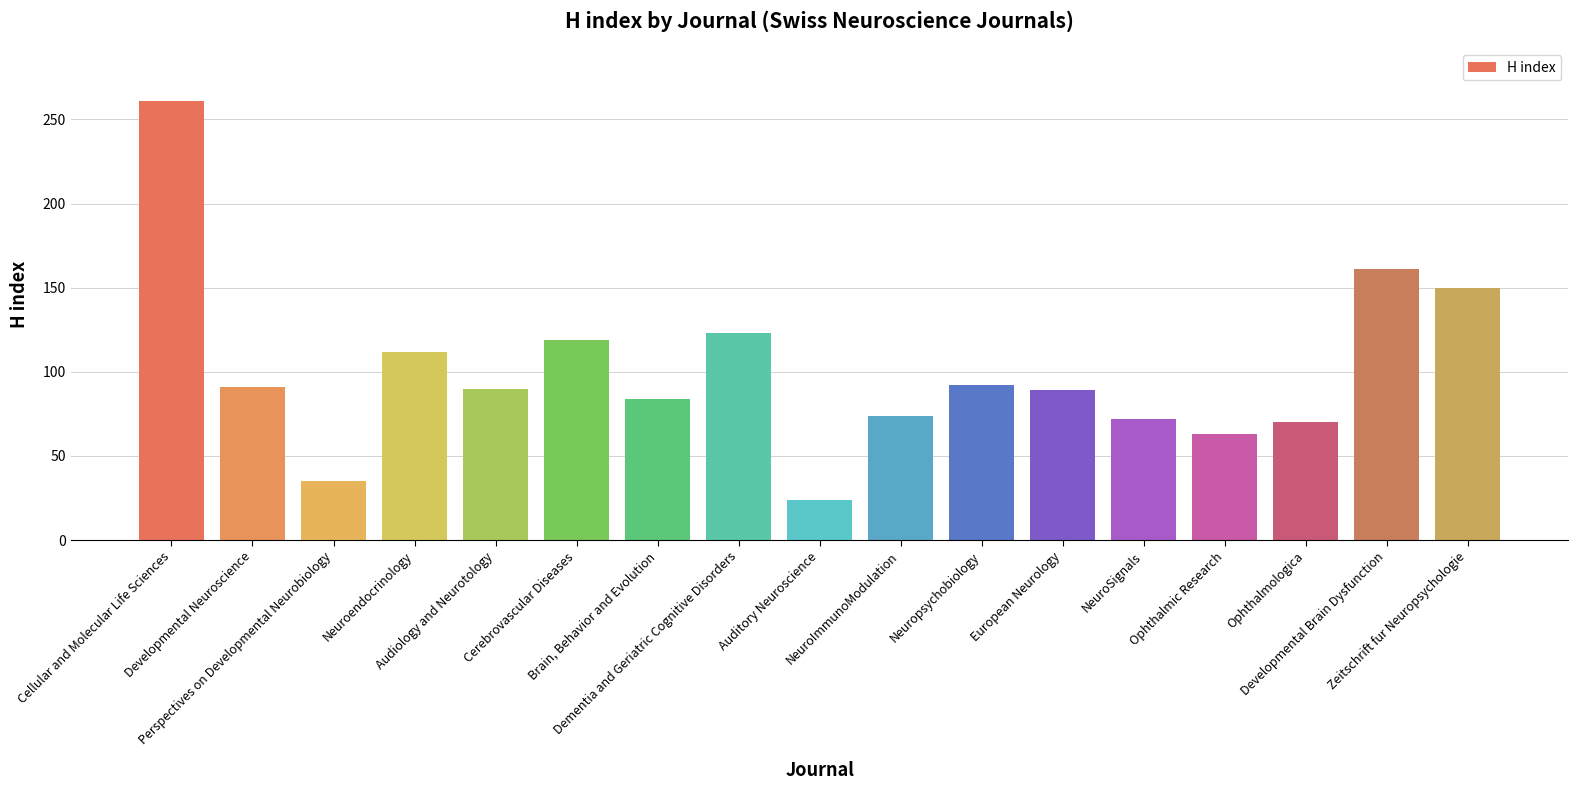

What is the approximate value at Cellular and Molecular Life Sciences, to the nearest 5?

260